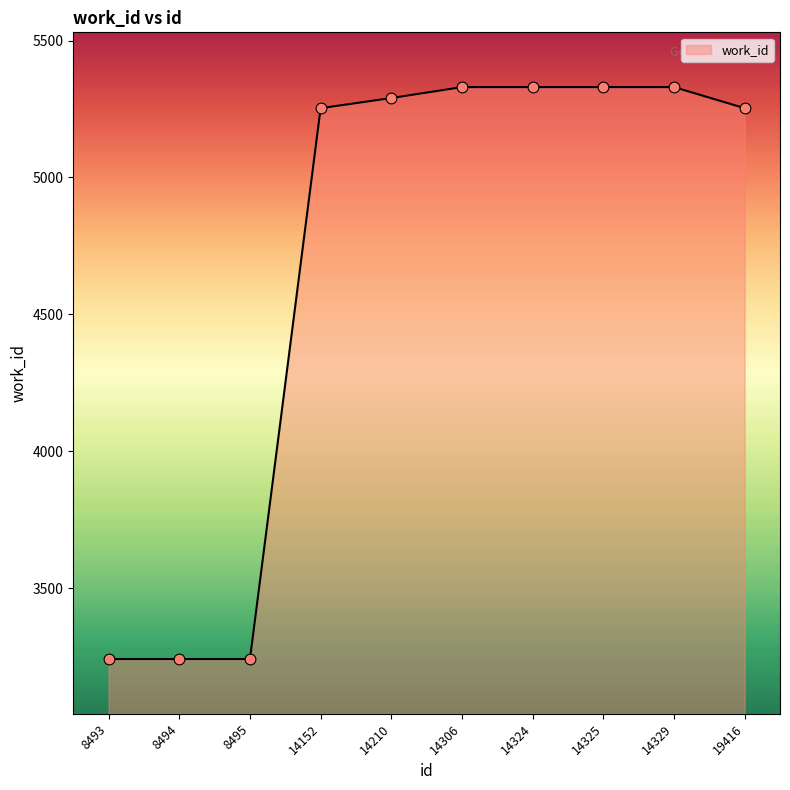

What is the change in value from 8494 to 14329?

+2089